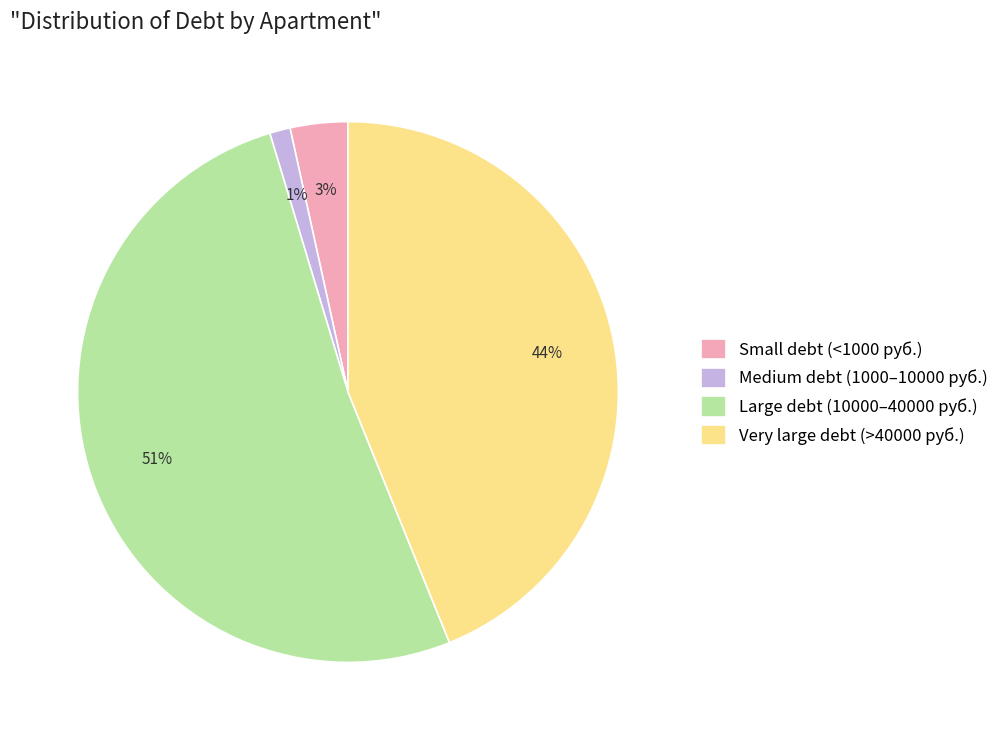

To the nearest percent, what is the average slice percentage?

25%